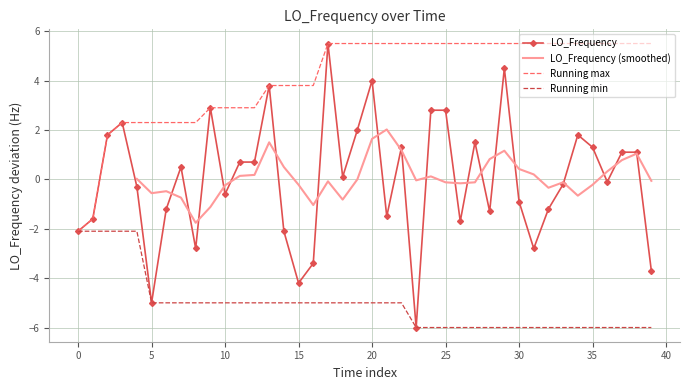

The chart shows a value of 3.8 at 13. True or false?

True